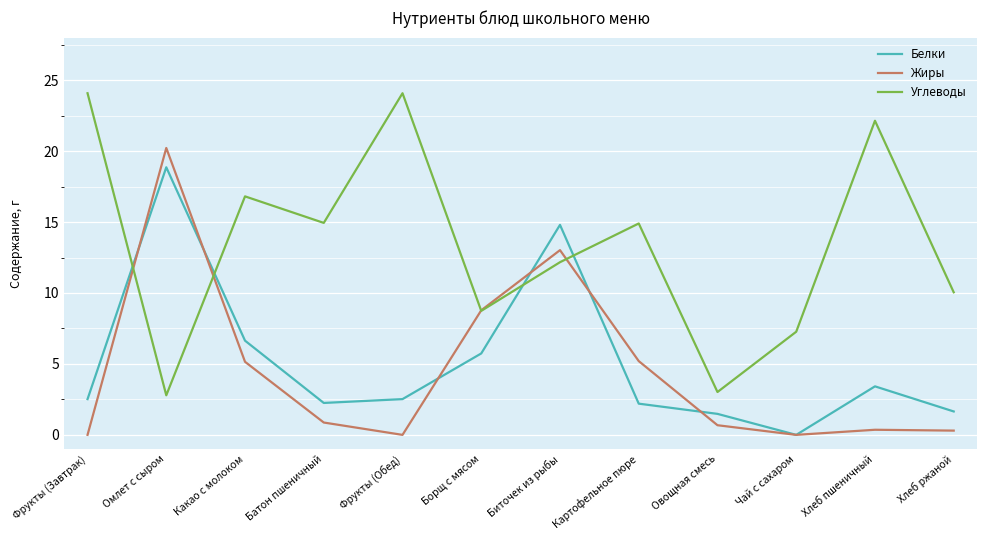

What is the sum of the Жиры values at Хлеб ржаной and Чай с сахаром?

0.3